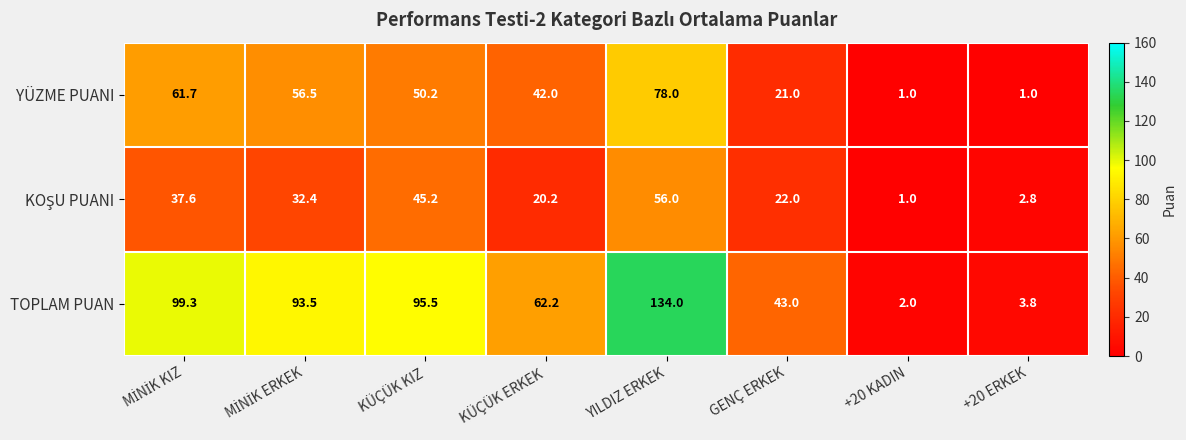

True or false: TOPLAM PUAN has a value of 27.7 at KÜÇÜK ERKEK.

False